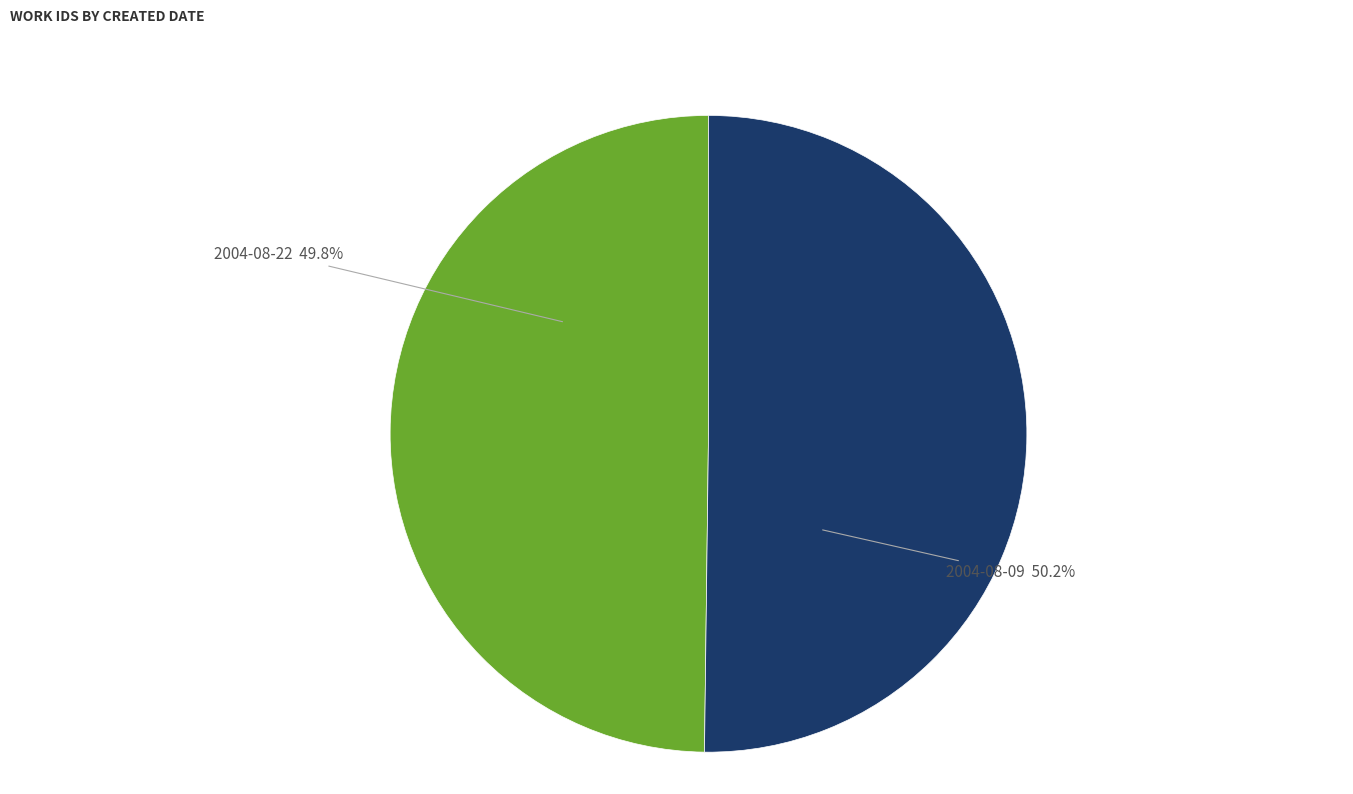

The 2004-08-22 slice represents 50% of the pie. True or false?

True